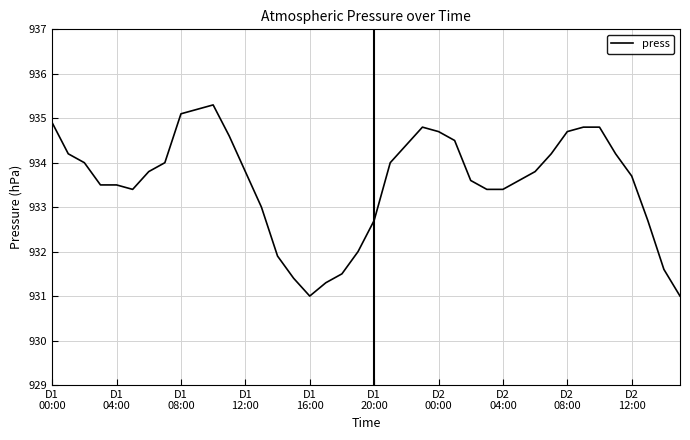

How many categories are shown in the chart?

40